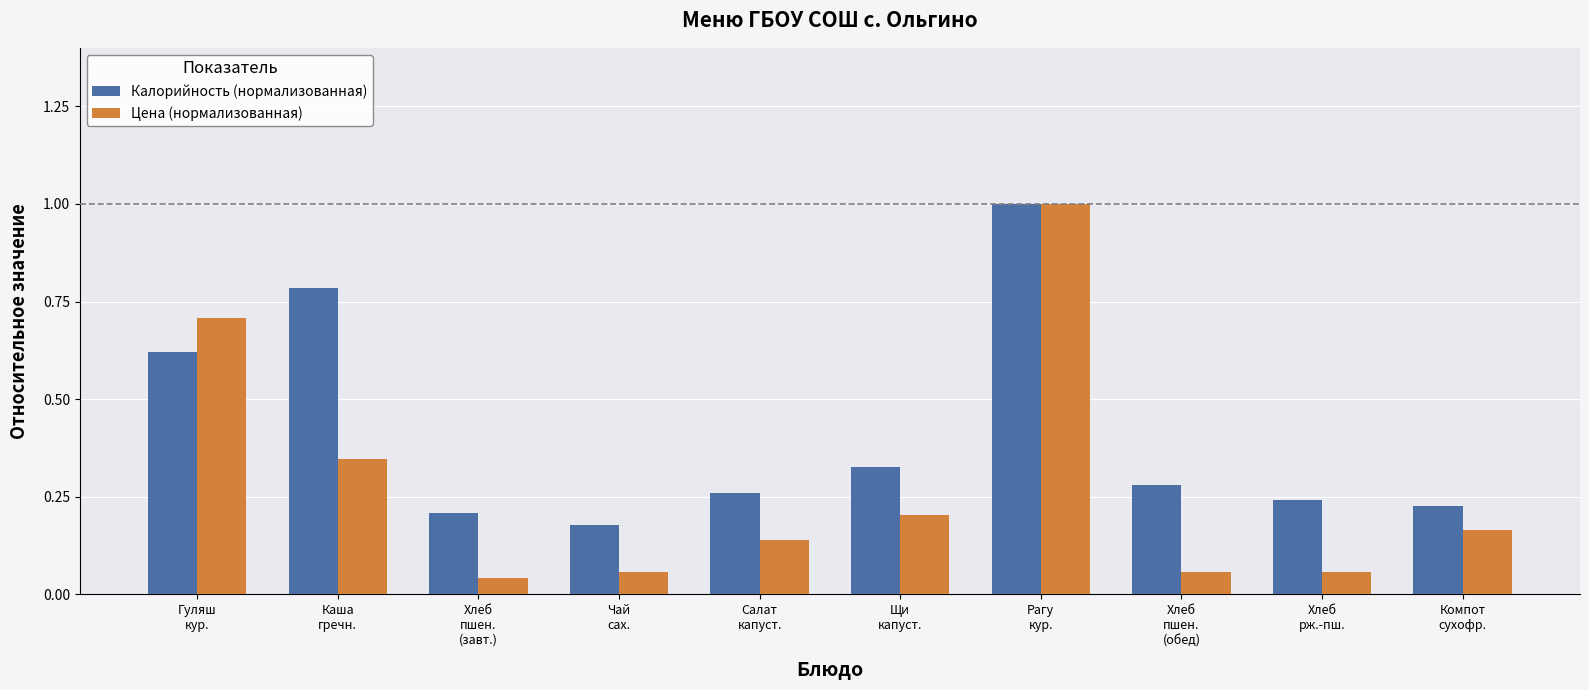

What is the label of the 8th bar from the right?

Хлеб
пшен.
(завт.)